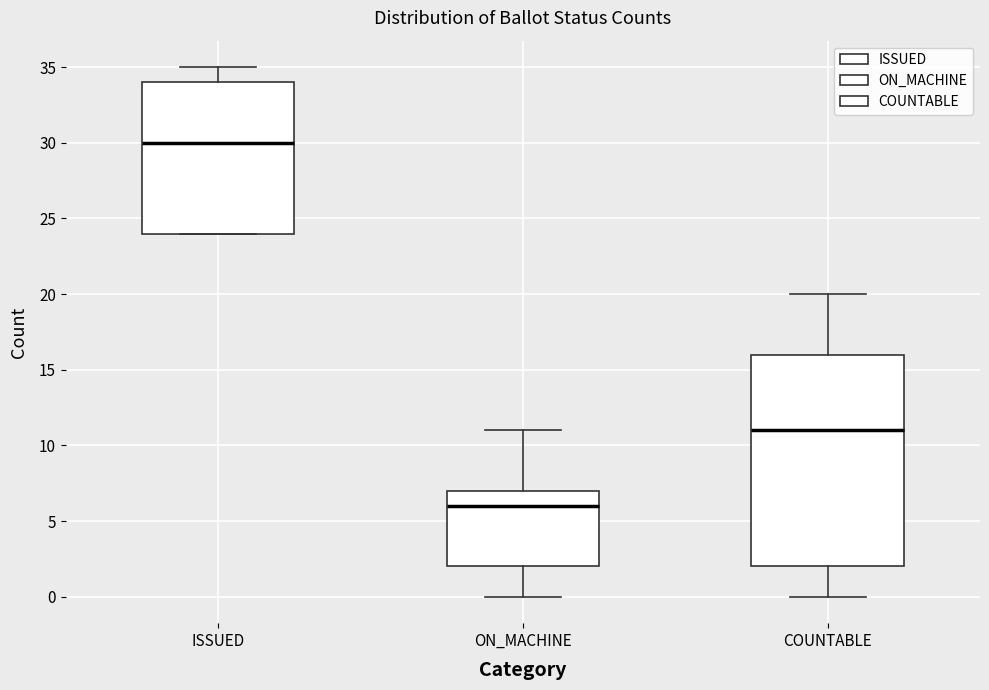

Which box has the lowest median line?

ON_MACHINE